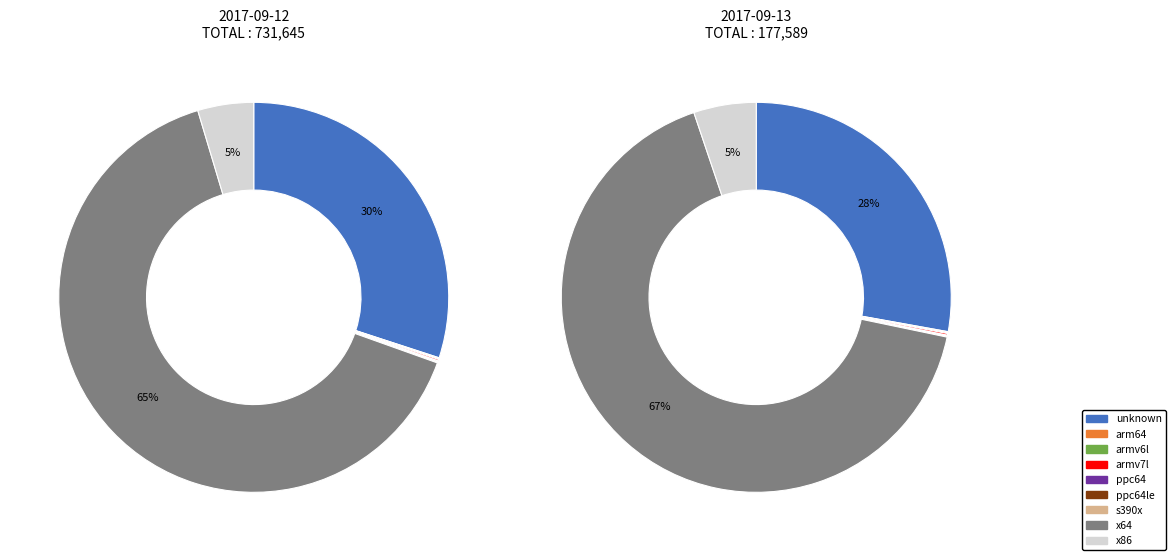

Rank the categories by value from highest to lowest.

x64, unknown, x86, armv7l, armv6l, ppc64, arm64, ppc64le, s390x